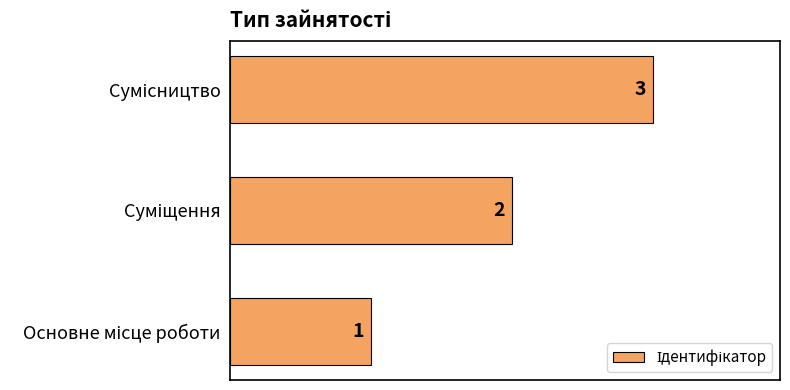

What is the sum of all values?

6